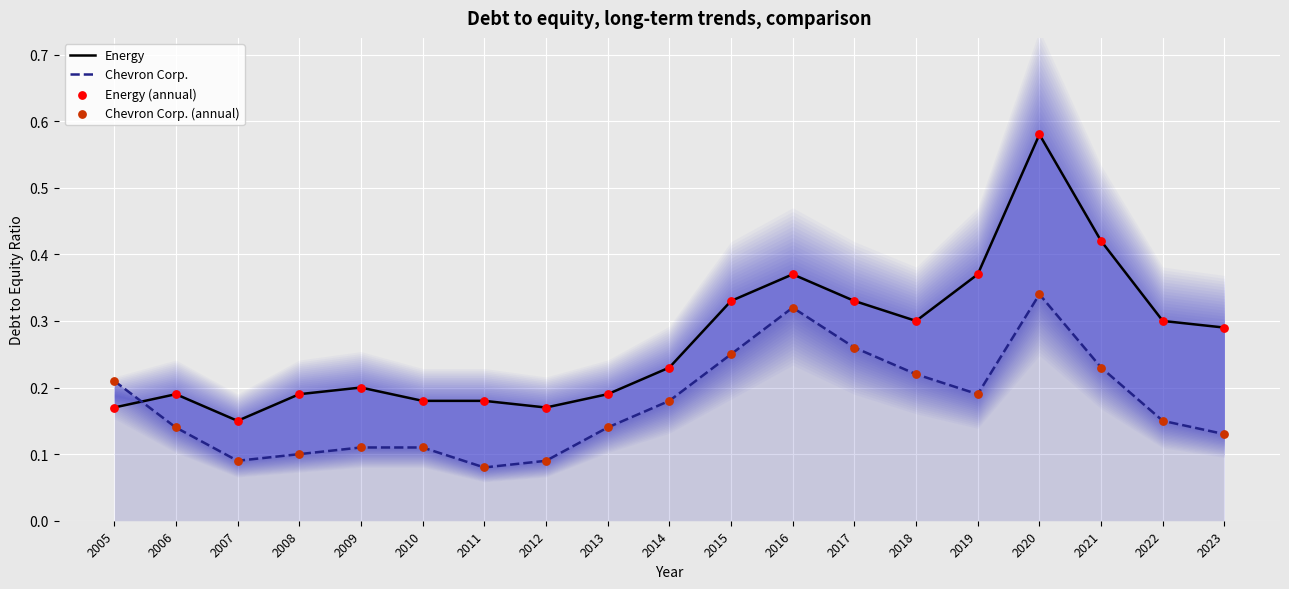

What is the total value across all series at 2007?

0.5